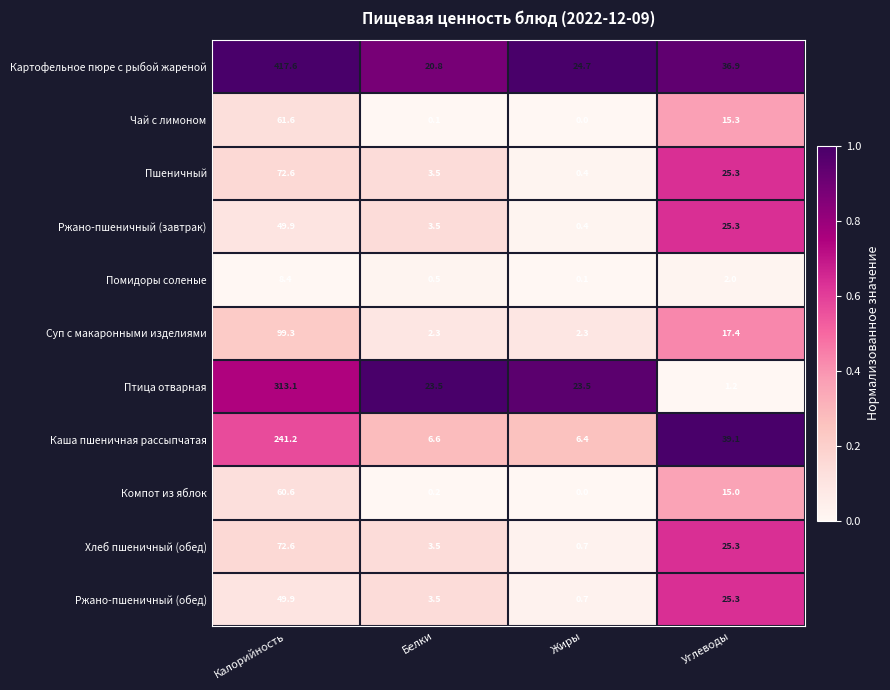

Is it true that Ржано-пшеничный (завтрак) equals 3.5 at Белки?

True